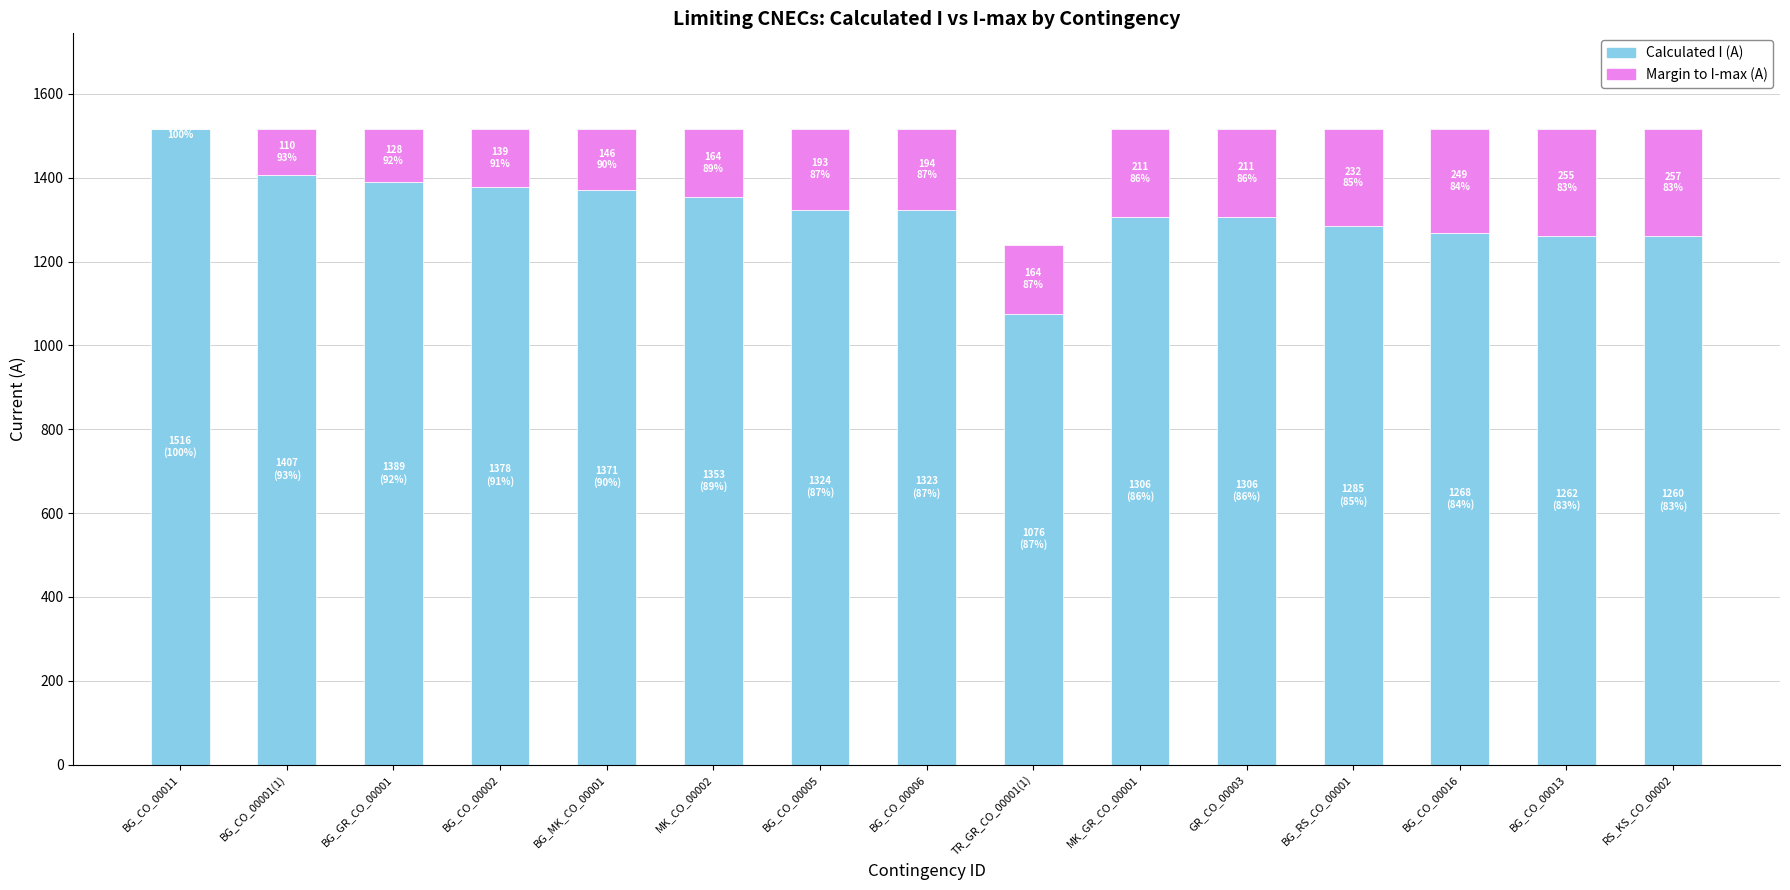

What value does the Calculated I (A) series have at BG_RS_CO_00001?

1285